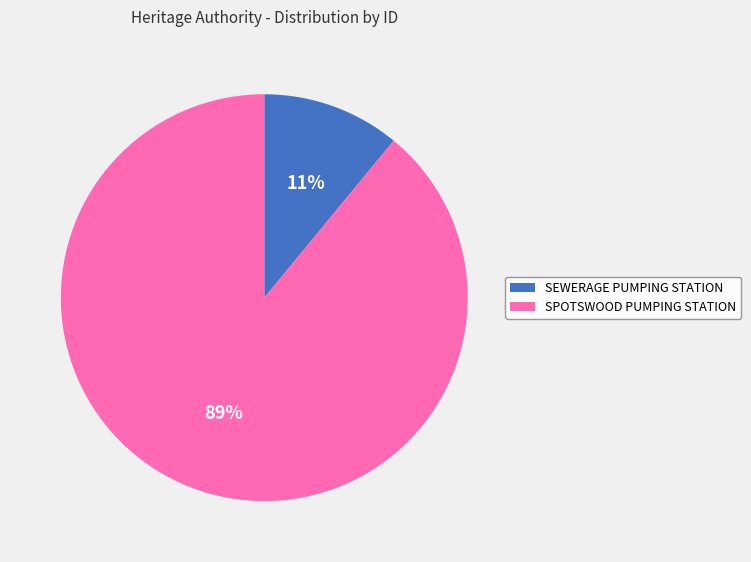

What is the smallest slice in the pie chart?

SEWERAGE PUMPING STATION